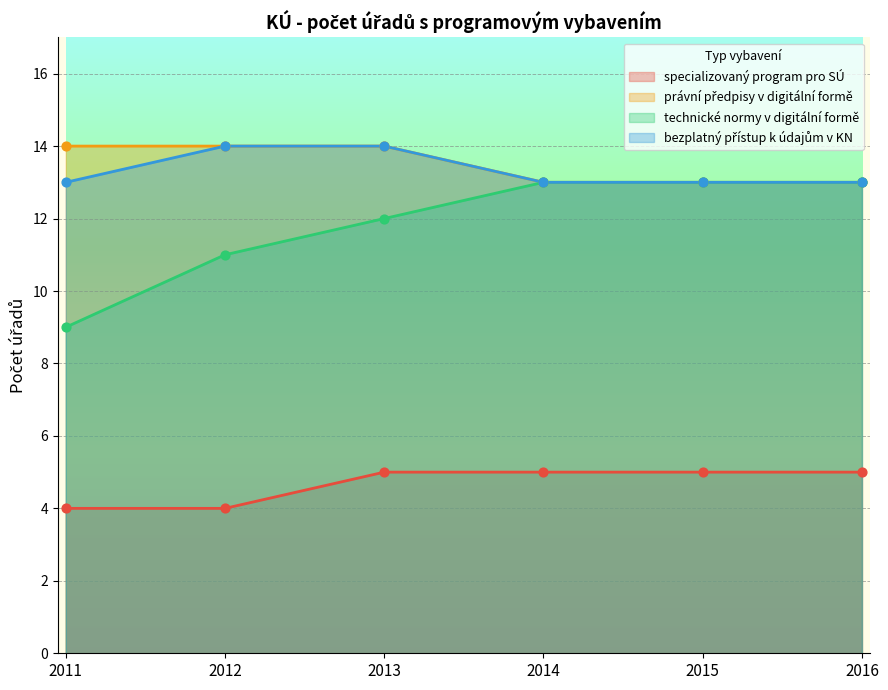

What are all the series names shown in the legend?

specializovaný program pro SÚ, právní předpisy v digitální formě, technické normy v digitální formě, bezplatný přístup k údajům v KN